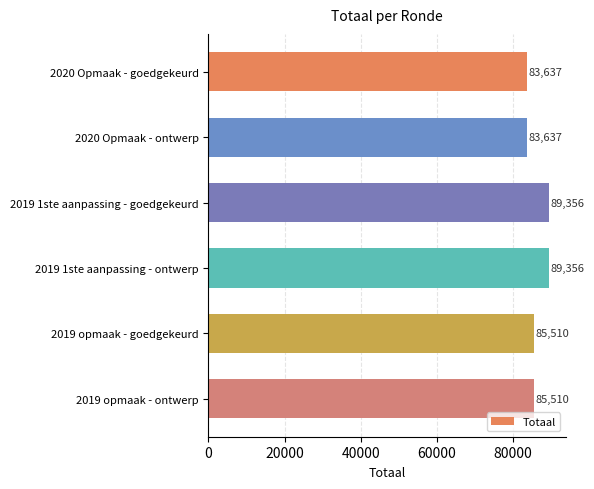

What is the smallest value displayed?

83637